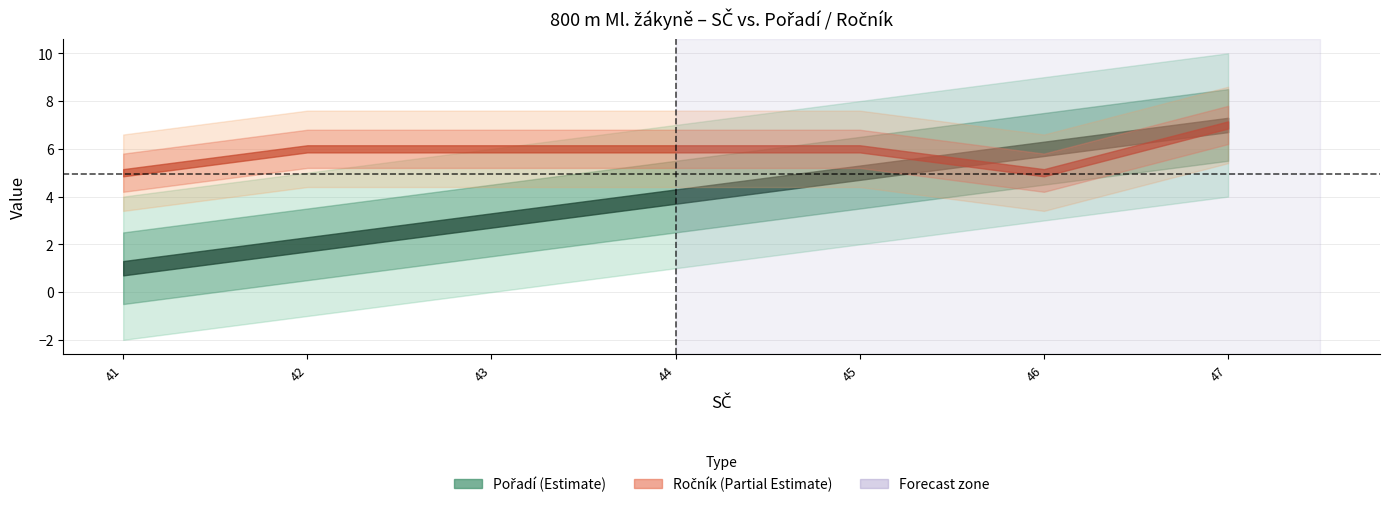

How many intersections are there between Pořadí and Ročník?

1